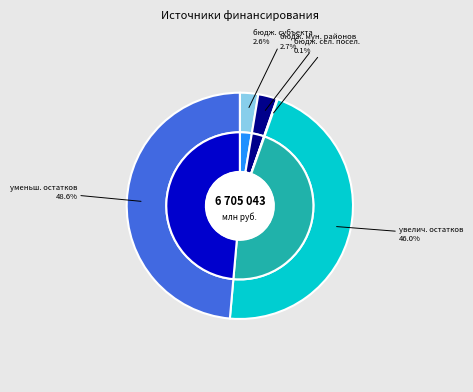

Is бюджеты сельских поселений the majority of the pie?

No